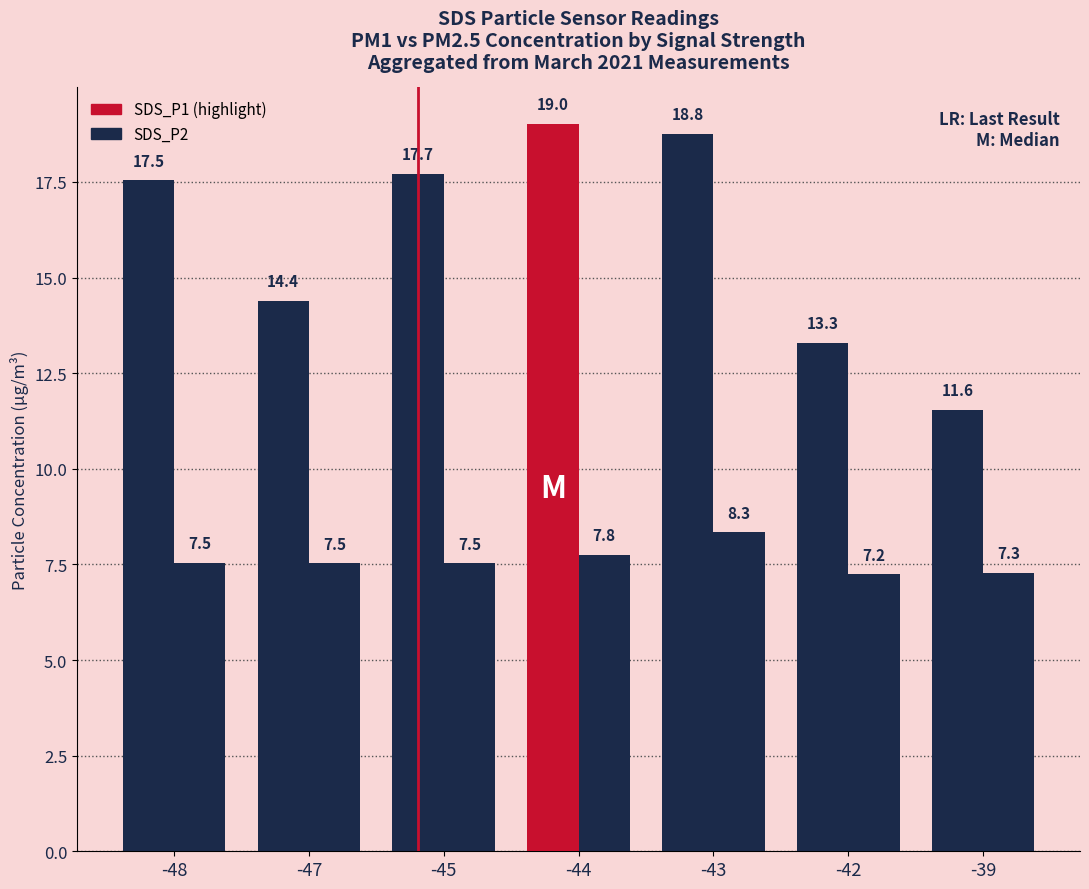

Which label corresponds to the largest value in the chart?

-44